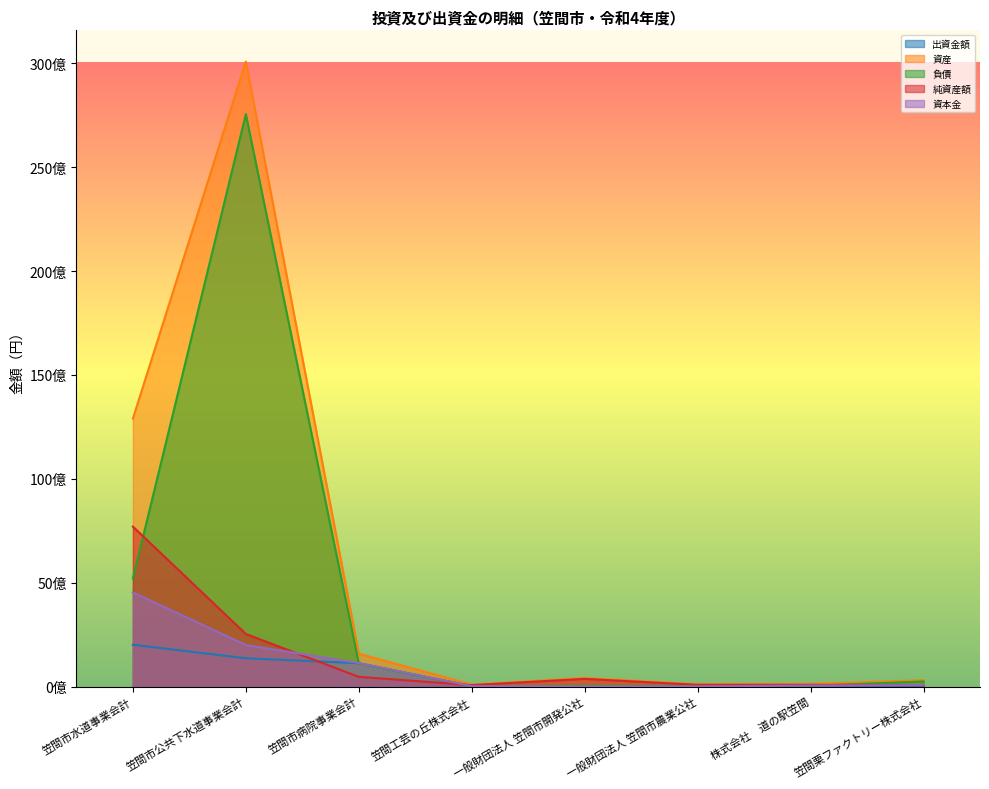

True or false: 資産 and 出資金額 cross at least once.

False